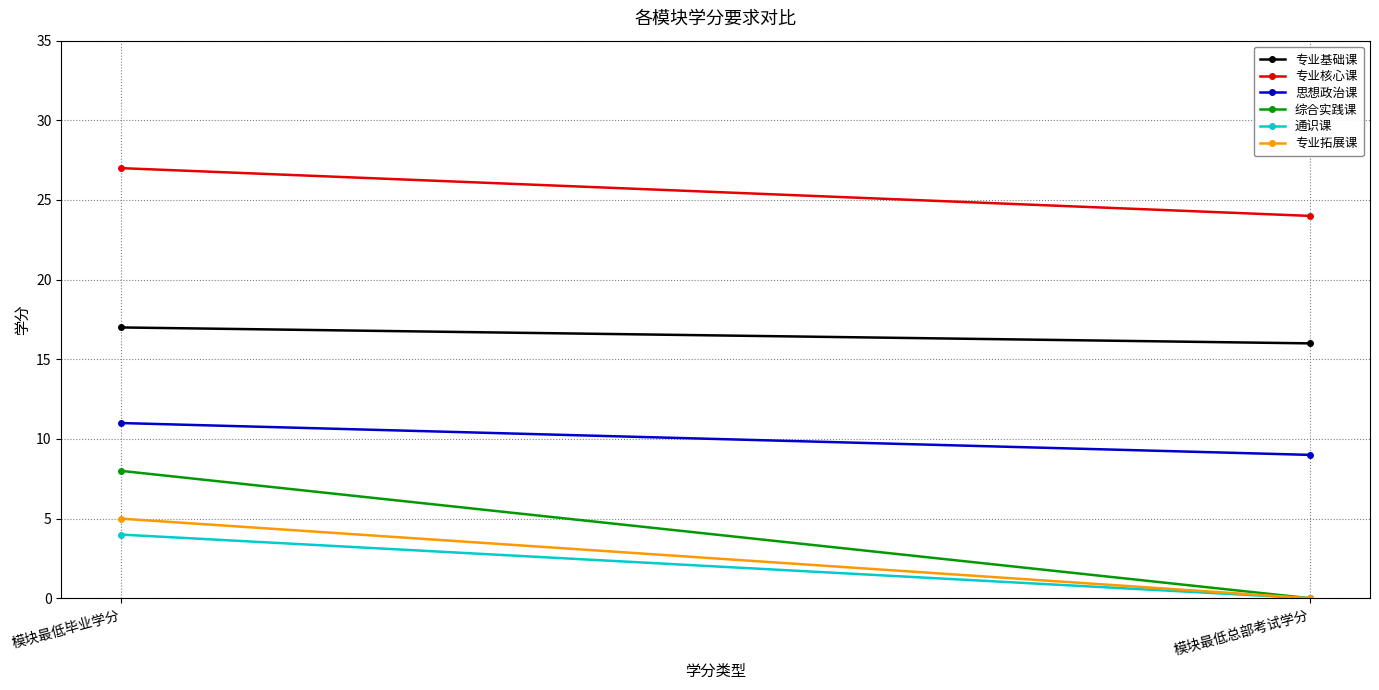

Reading left to right, what are all the values shown in this chart?

专业基础课: 17	16
专业核心课: 27	24
思想政治课: 11	9
综合实践课: 8	0
通识课: 4	0
专业拓展课: 5	0